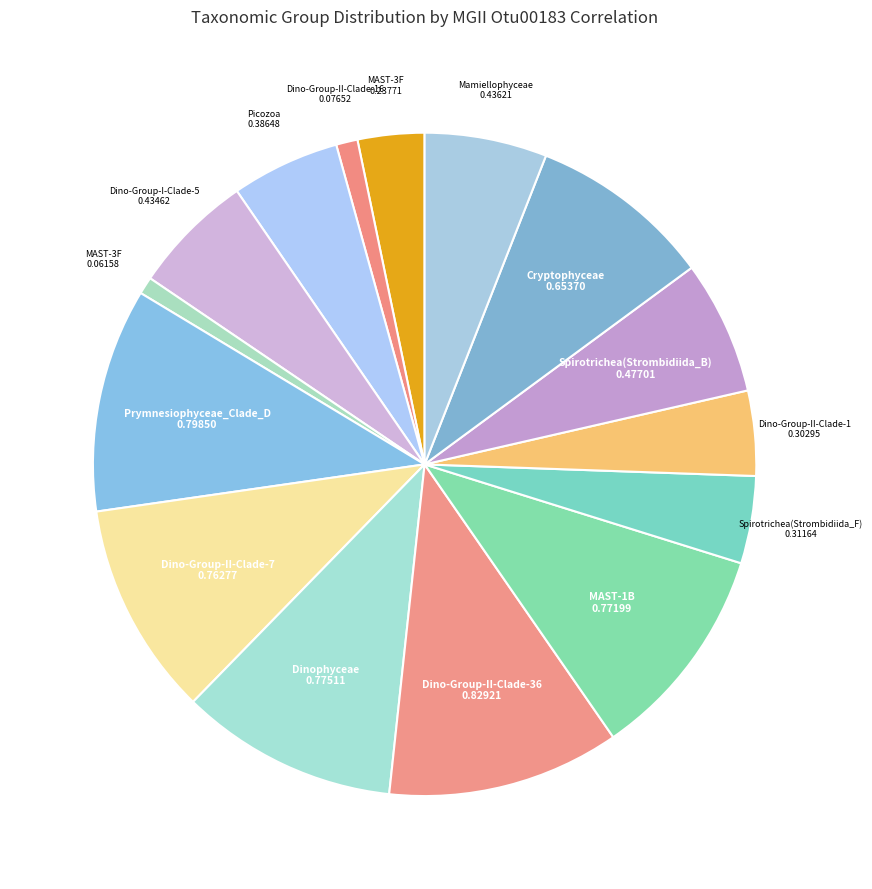

Rank the categories by value from lowest to highest.

MAST-3F, Dino-Group-II-Clade-16, MAST-3F, Dino-Group-II-Clade-1, Spirotrichea(Strombidiida_F), Picozoa, Dino-Group-I-Clade-5, Mamiellophyceae, Spirotrichea(Strombidiida_B), Cryptophyceae, Dino-Group-II-Clade-7, MAST-1B, Dinophyceae, Prymnesiophyceae_Clade_D, Dino-Group-II-Clade-36